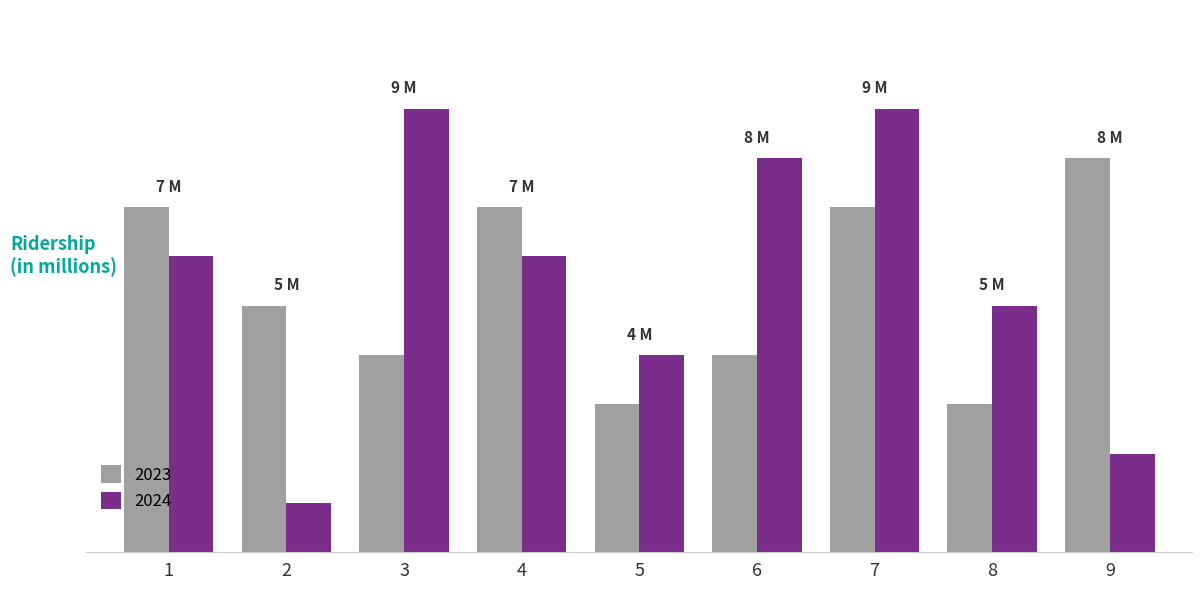

What is the difference between the maximum and minimum values in the 2023 series?

5